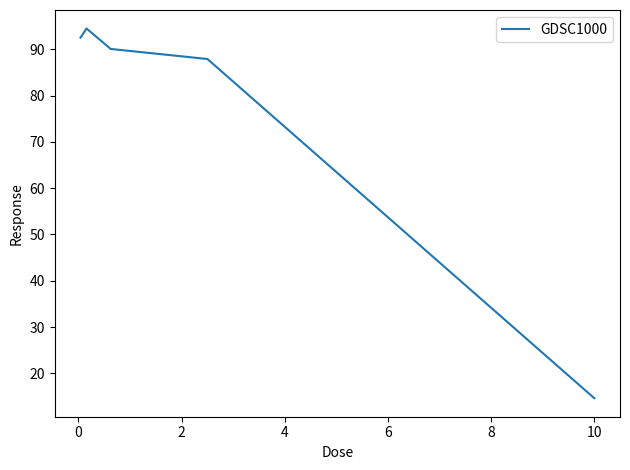

Does the chart display data point markers on the line(s)?

No